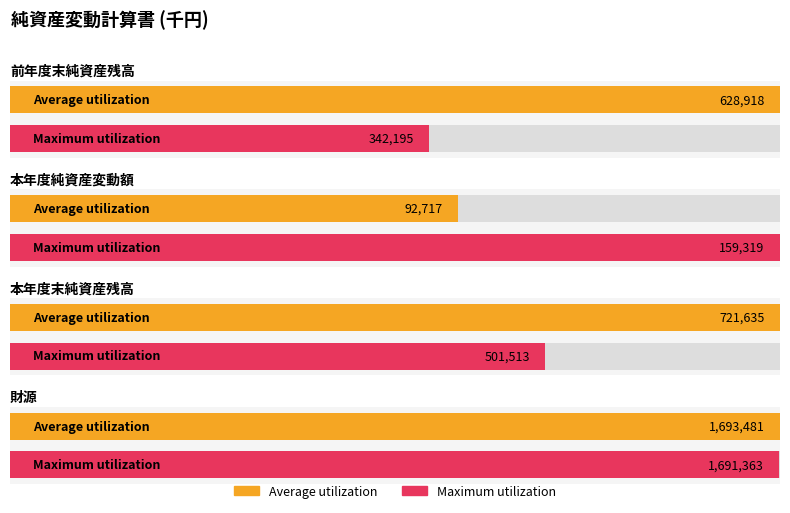

How many bars are there in total?

8